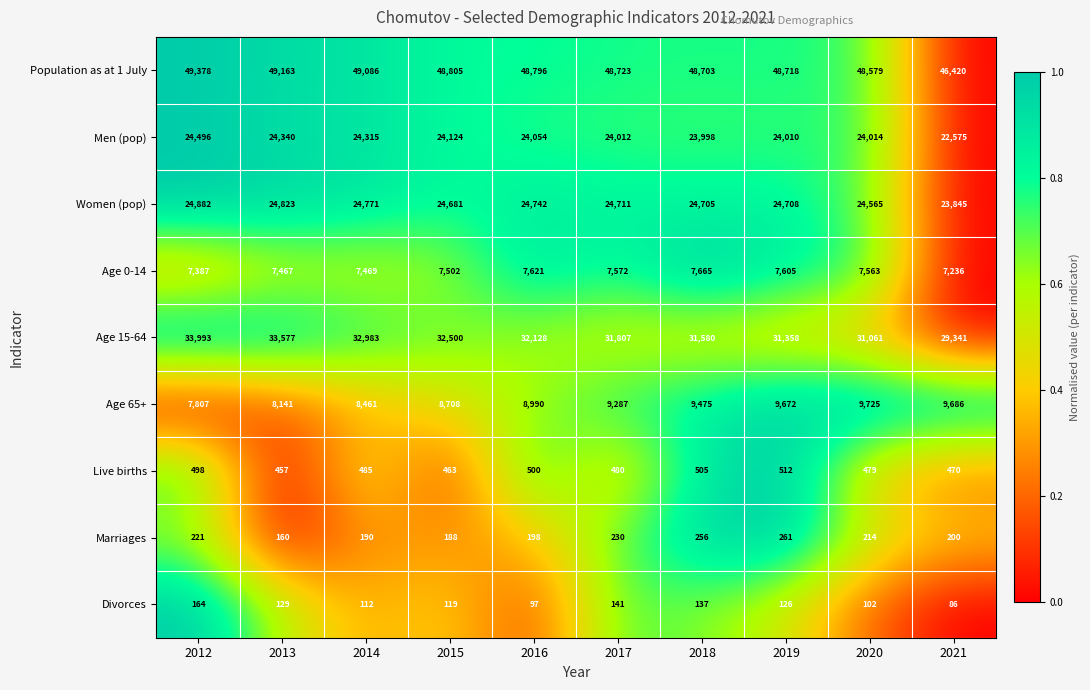

What is the sum of all Men (pop) values?

239938